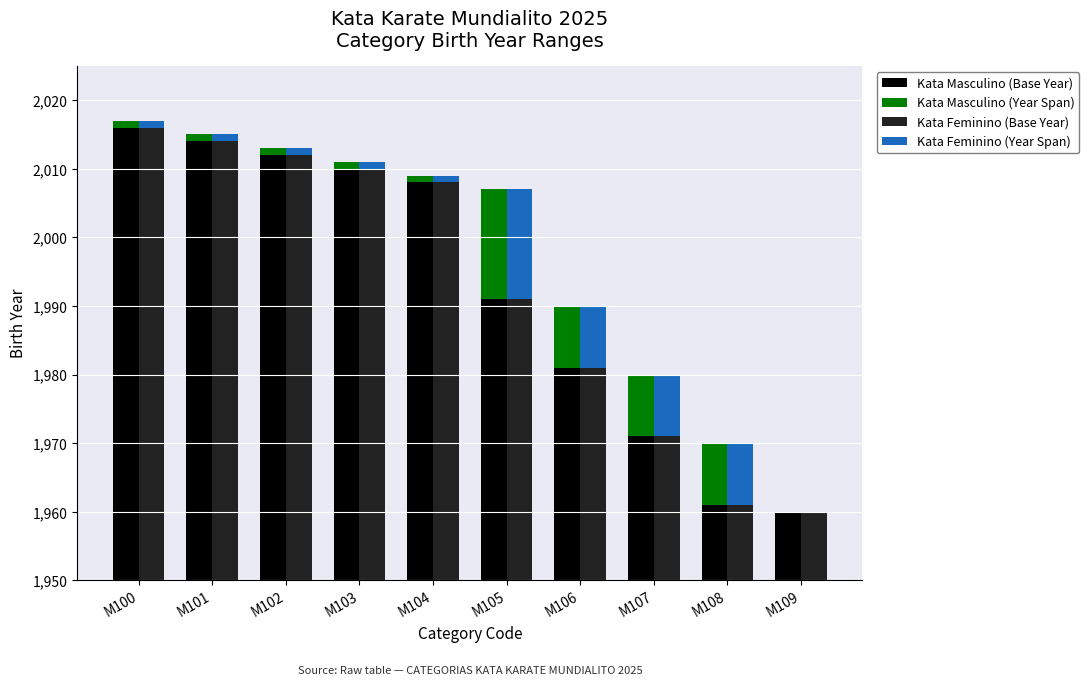

Are the bars grouped side by side (vs. stacked)?

Yes